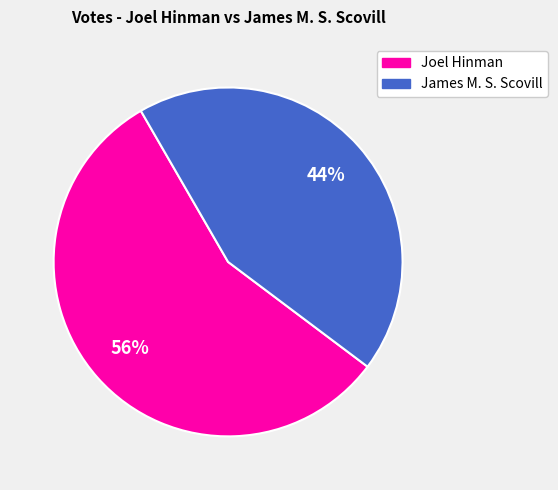

Is there a majority slice in this chart?

Yes